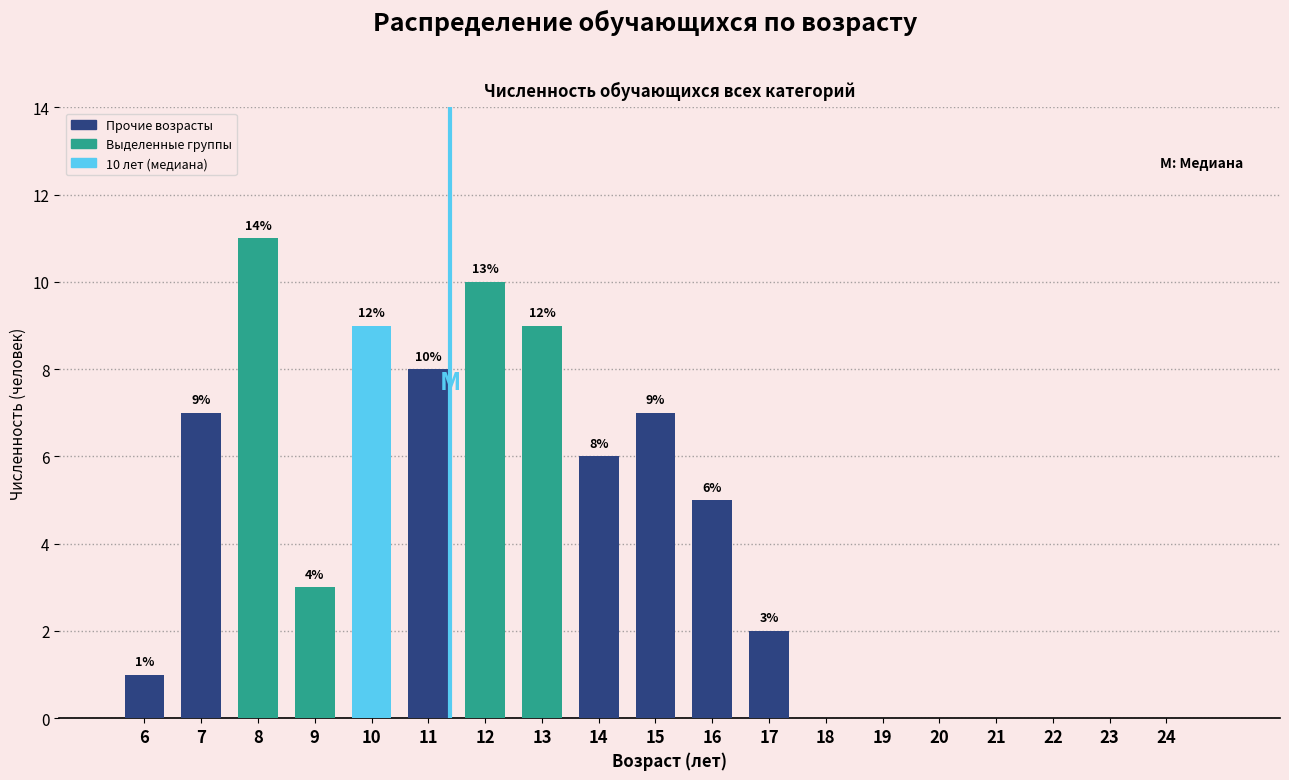

Where is the data nearest to the value 5?

16